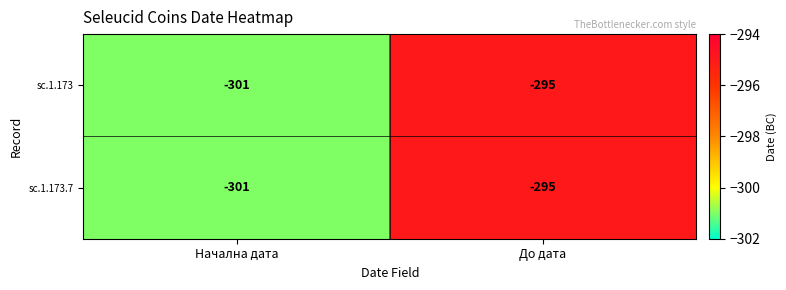

The value of sc.1.173 at Начална дата is -145. True or false?

False